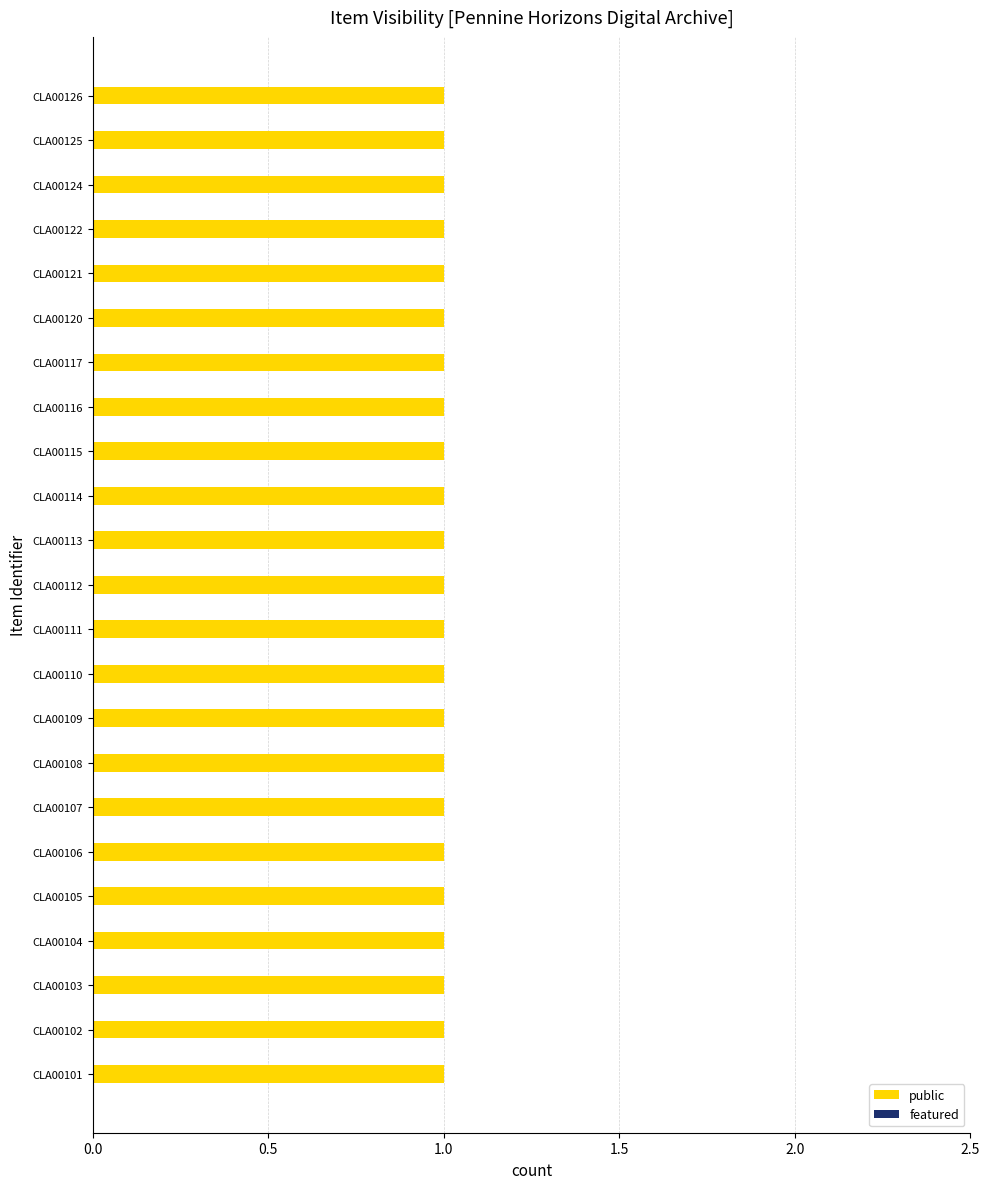

Is the value of public at CLA00126 greater than the value of featured at CLA00116?

Yes